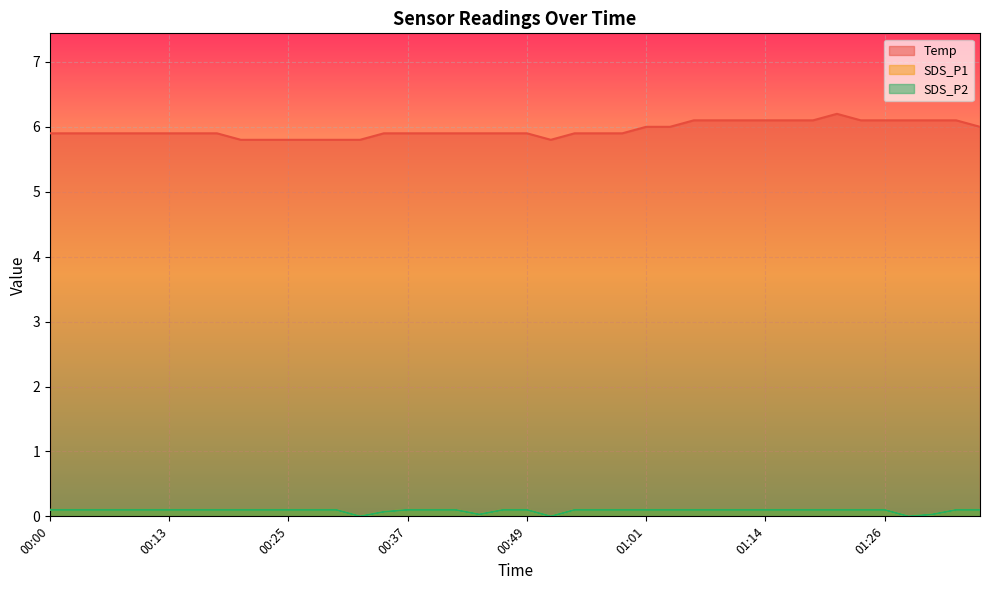

Reading left to right, list all the values displayed in this chart.

Temp: 00:00=5.9	00:03=5.9	00:05=5.9	00:08=5.9	00:10=5.9	00:13=5.9	00:15=5.9	00:18=5.9	00:20=5.8	00:22=5.8	00:25=5.8	00:27=5.8	00:30=5.8	00:32=5.8	00:35=5.9	00:37=5.9	00:39=5.9	00:42=5.9	00:44=5.9	00:47=5.9	00:49=5.9	00:52=5.8	00:54=5.9	00:56=5.9	00:59=5.9	01:01=6.0	01:04=6.0	01:06=6.1	01:09=6.1	01:11=6.1	01:14=6.1	01:16=6.1	01:18=6.1	01:21=6.2	01:23=6.1	01:26=6.1	01:28=6.1	01:31=6.1	01:33=6.1	01:36=6.0
SDS_P1: 00:00=0.1	00:03=0.1	00:05=0.1	00:08=0.1	00:10=0.1	00:13=0.1	00:15=0.1	00:18=0.1	00:20=0.1	00:22=0.1	00:25=0.1	00:27=0.1	00:30=0.1	00:32=0.0	00:35=0.1	00:37=0.1	00:39=0.1	00:42=0.1	00:44=0.0	00:47=0.1	00:49=0.1	00:52=0.0	00:54=0.1	00:56=0.1	00:59=0.1	01:01=0.1	01:04=0.1	01:06=0.1	01:09=0.1	01:11=0.1	01:14=0.1	01:16=0.1	01:18=0.1	01:21=0.1	01:23=0.1	01:26=0.1	01:28=0.0	01:31=0.0	01:33=0.1	01:36=0.1
SDS_P2: 00:00=0.1	00:03=0.1	00:05=0.1	00:08=0.1	00:10=0.1	00:13=0.1	00:15=0.1	00:18=0.1	00:20=0.1	00:22=0.1	00:25=0.1	00:27=0.1	00:30=0.1	00:32=0.0	00:35=0.1	00:37=0.1	00:39=0.1	00:42=0.1	00:44=0.0	00:47=0.1	00:49=0.1	00:52=0.0	00:54=0.1	00:56=0.1	00:59=0.1	01:01=0.1	01:04=0.1	01:06=0.1	01:09=0.1	01:11=0.1	01:14=0.1	01:16=0.1	01:18=0.1	01:21=0.1	01:23=0.1	01:26=0.1	01:28=0.0	01:31=0.0	01:33=0.1	01:36=0.1